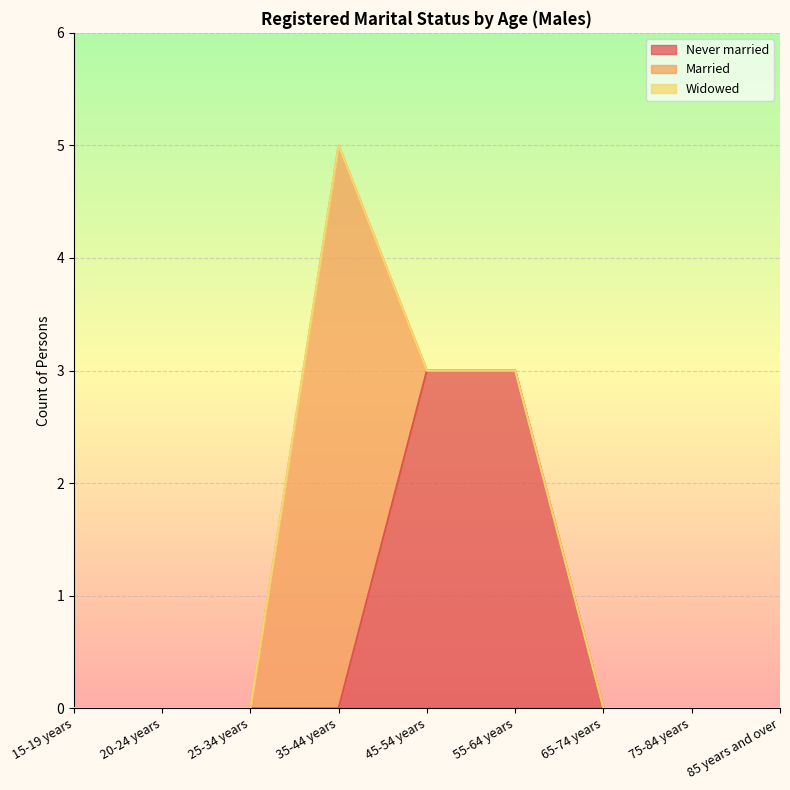

How many data points in Married are above 0?

1